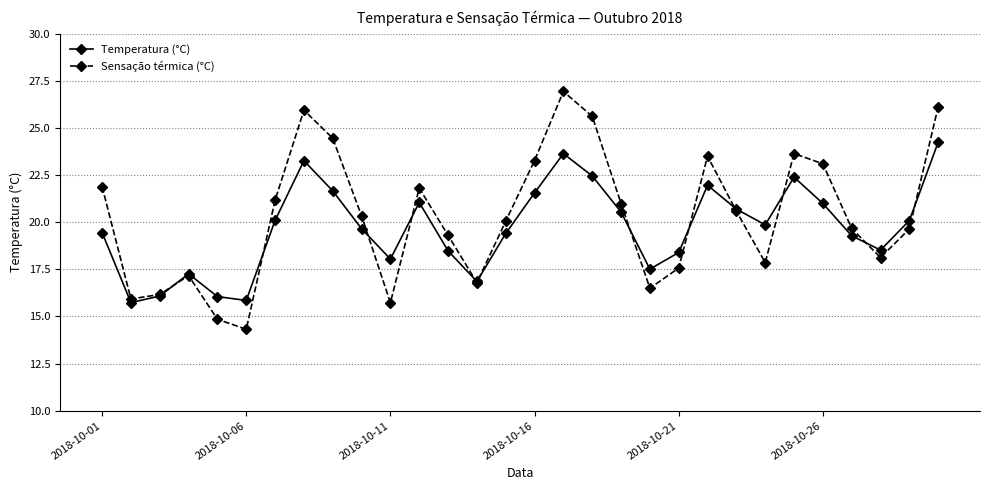

Which series has the widest spread of values?

Sensação térmica (°C)